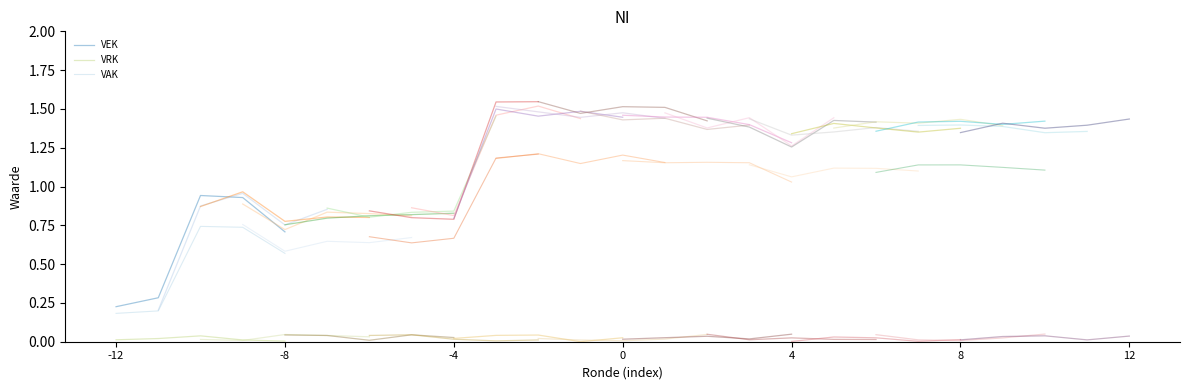

True or false: VEK and VAK cross at least once.

False